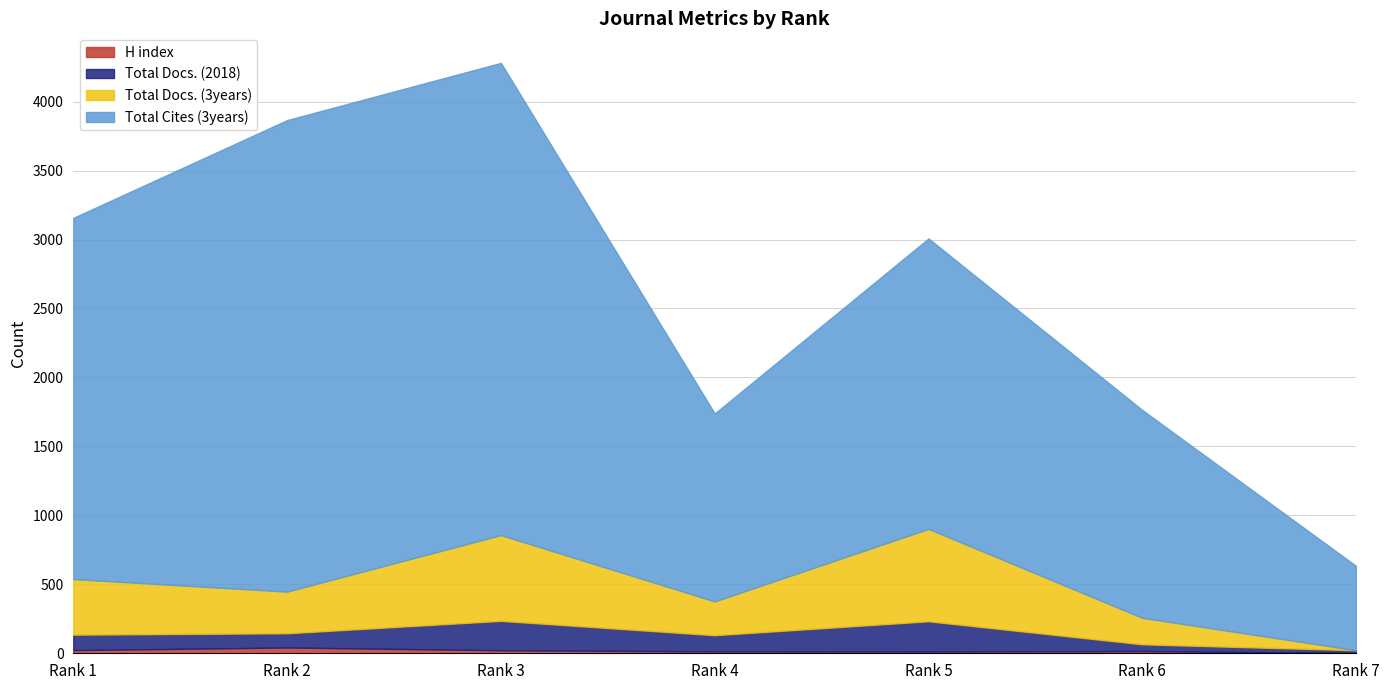

At how many categories does at least one series exceed 2744?

2